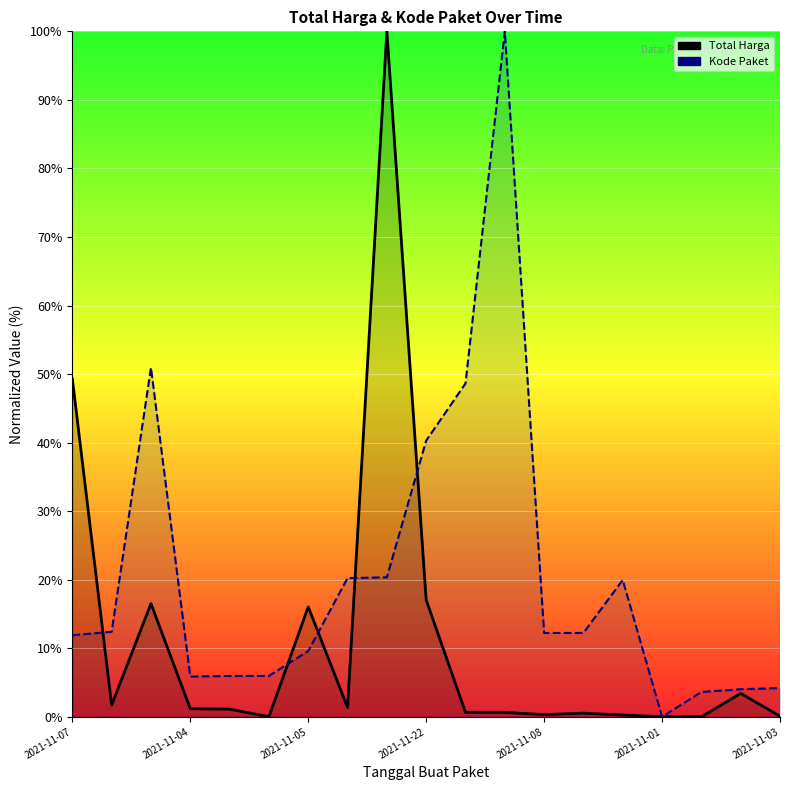

What are all the series names shown in the legend?

Total Harga, Kode Paket